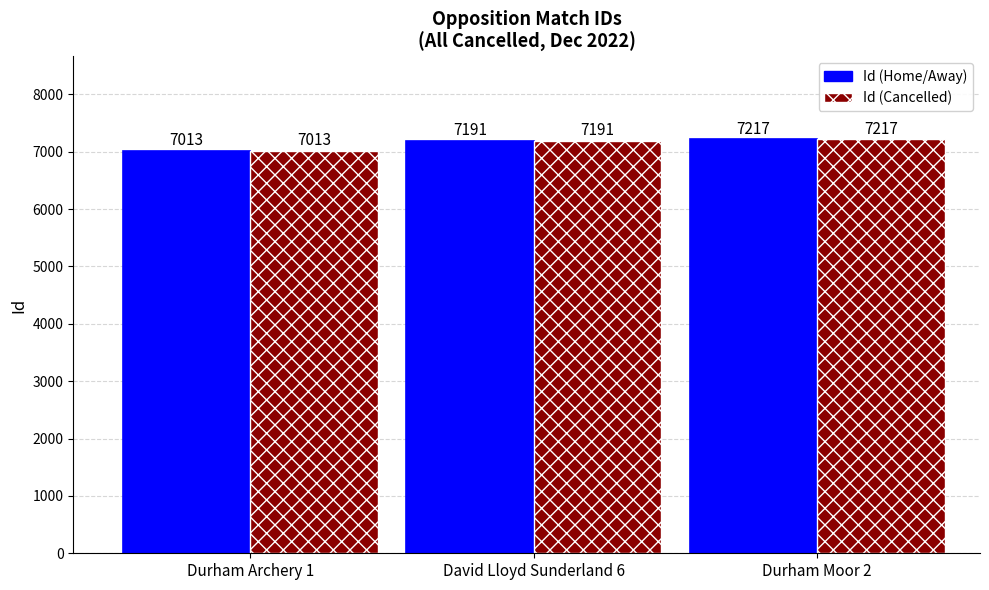

Reading left to right, list all the values displayed in this chart.

Id: Durham Archery 1=7013	David Lloyd Sunderland 6=7191	Durham Moor 2=7217
Id (Cancelled): Durham Archery 1=7013	David Lloyd Sunderland 6=7191	Durham Moor 2=7217